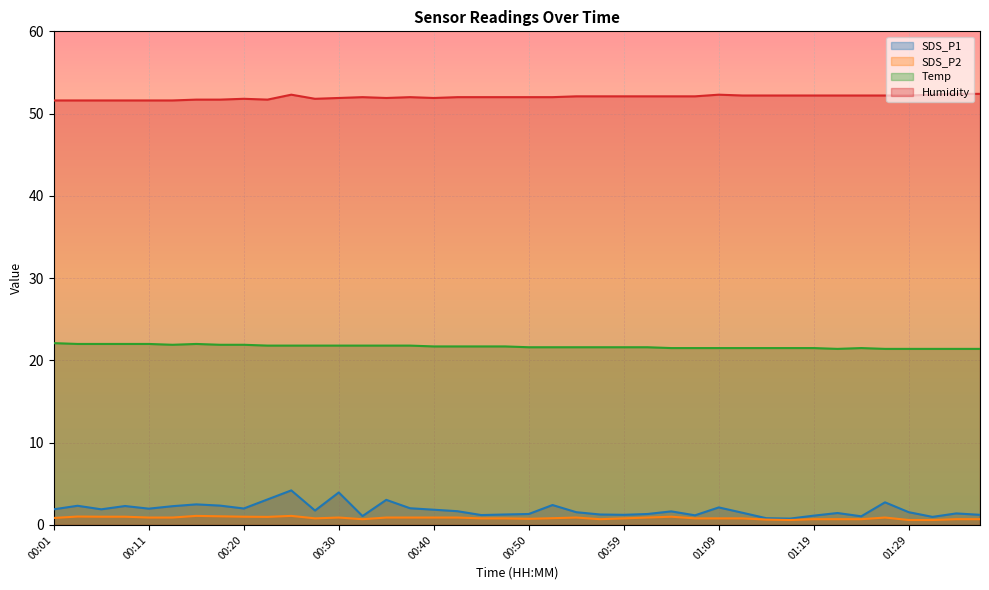

What position from the left is 00:47?

20